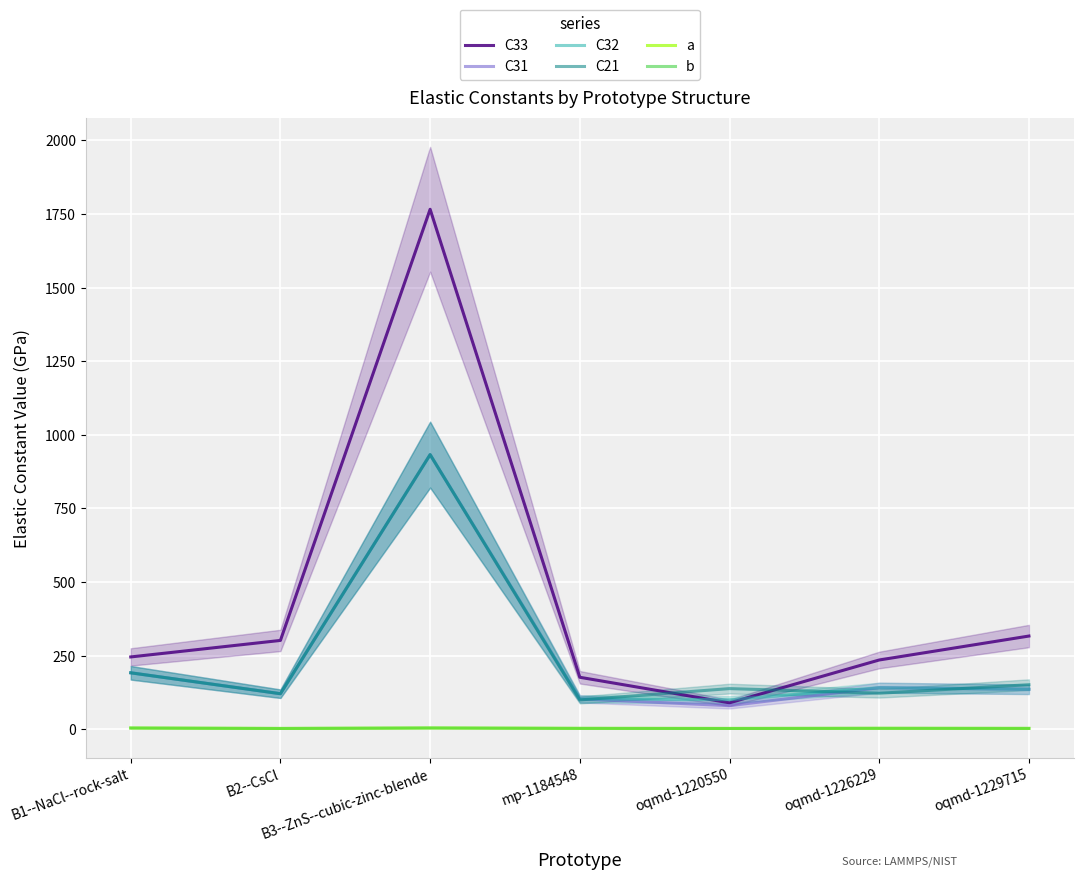

The value of a at B3--ZnS--cubic-zinc-blende is 4.4. True or false?

True